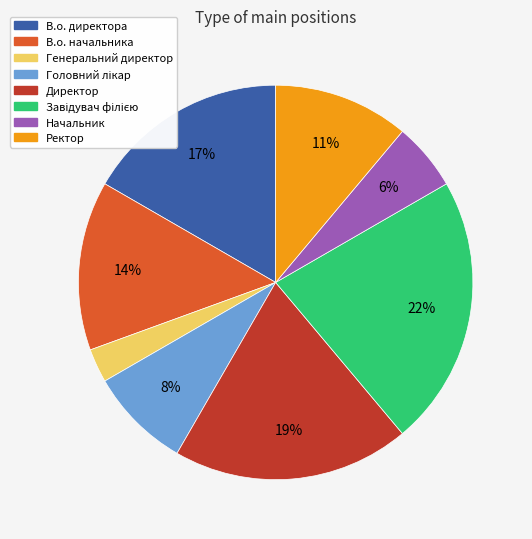

Does any single category account for the majority?

No